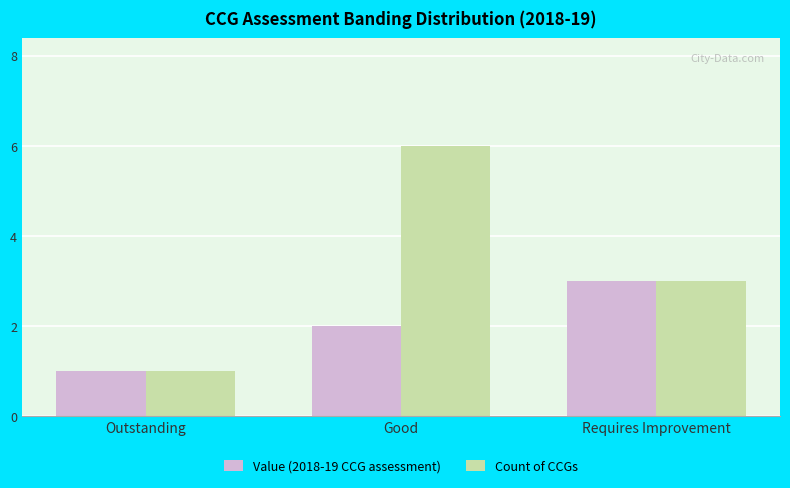

The value of Value (2018-19 CCG assessment) at Requires Improvement is 3. True or false?

True